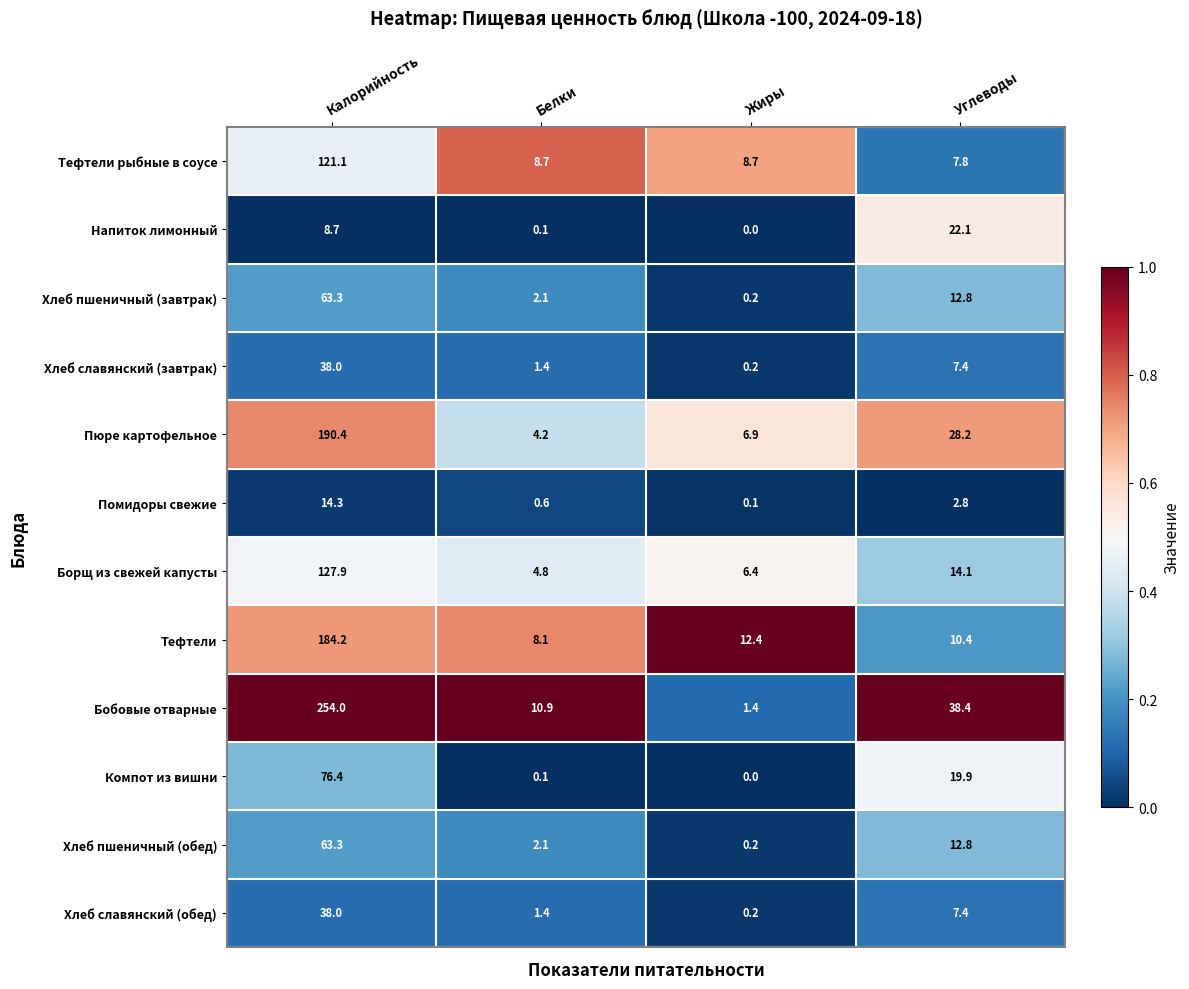

Which series changed the most between Белки and Жиры?

Бобовые отварные